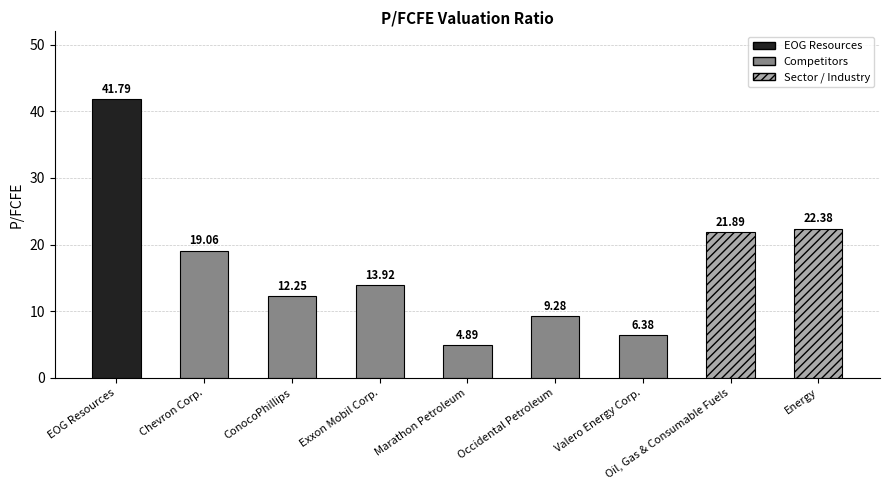

Rank the categories by value from highest to lowest.

EOG Resources, Energy, Oil, Gas & Consumable Fuels, Chevron Corp., Exxon Mobil Corp., ConocoPhillips, Occidental Petroleum, Valero Energy Corp., Marathon Petroleum